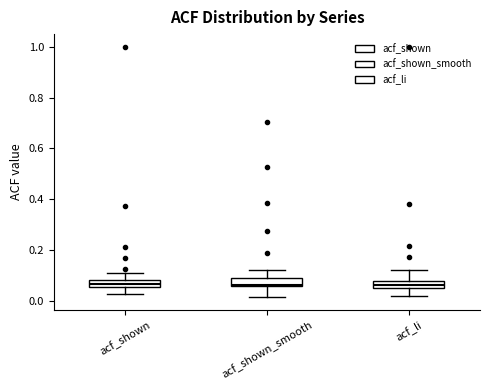

Where does the upper whisker of the box for acf_li end on the y-axis? The values are not printed on the chart, so give them approximately, as read against the axis.

0.12